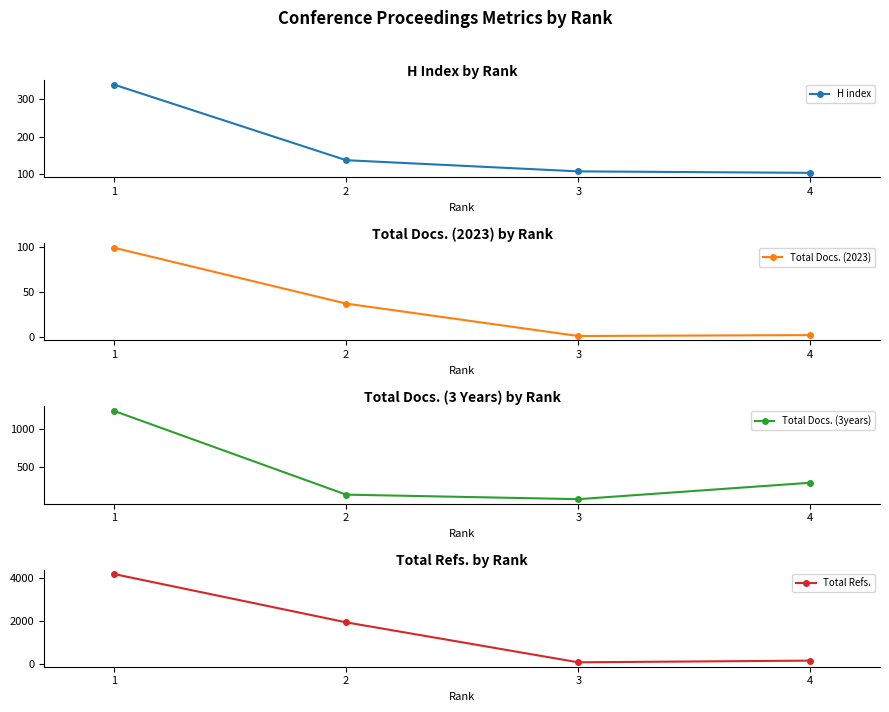

Reading left to right, what are all the values shown in this chart?

H index: 340	137	107	103
Total Docs. (2023): 99	37	1	2
Total Docs. (3years): 1236	144	85	299
Total Refs.: 4208	1940	62	141